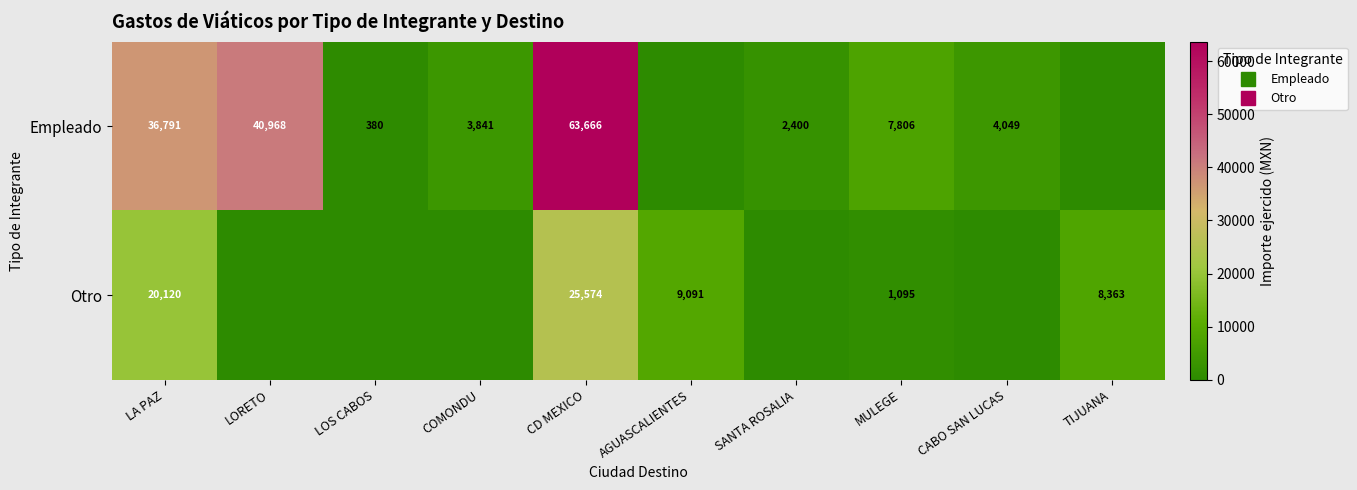

Where does the Otro series first go above 1095?

LA PAZ